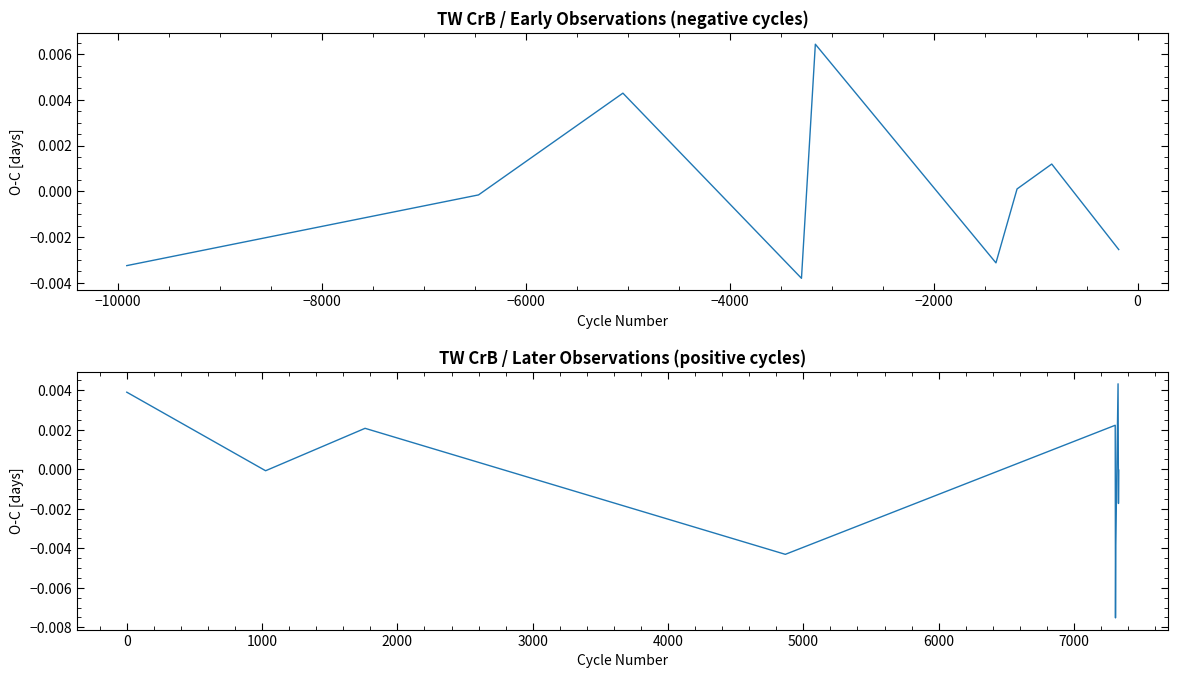

How many values in O-C (recent) are above zero?

4